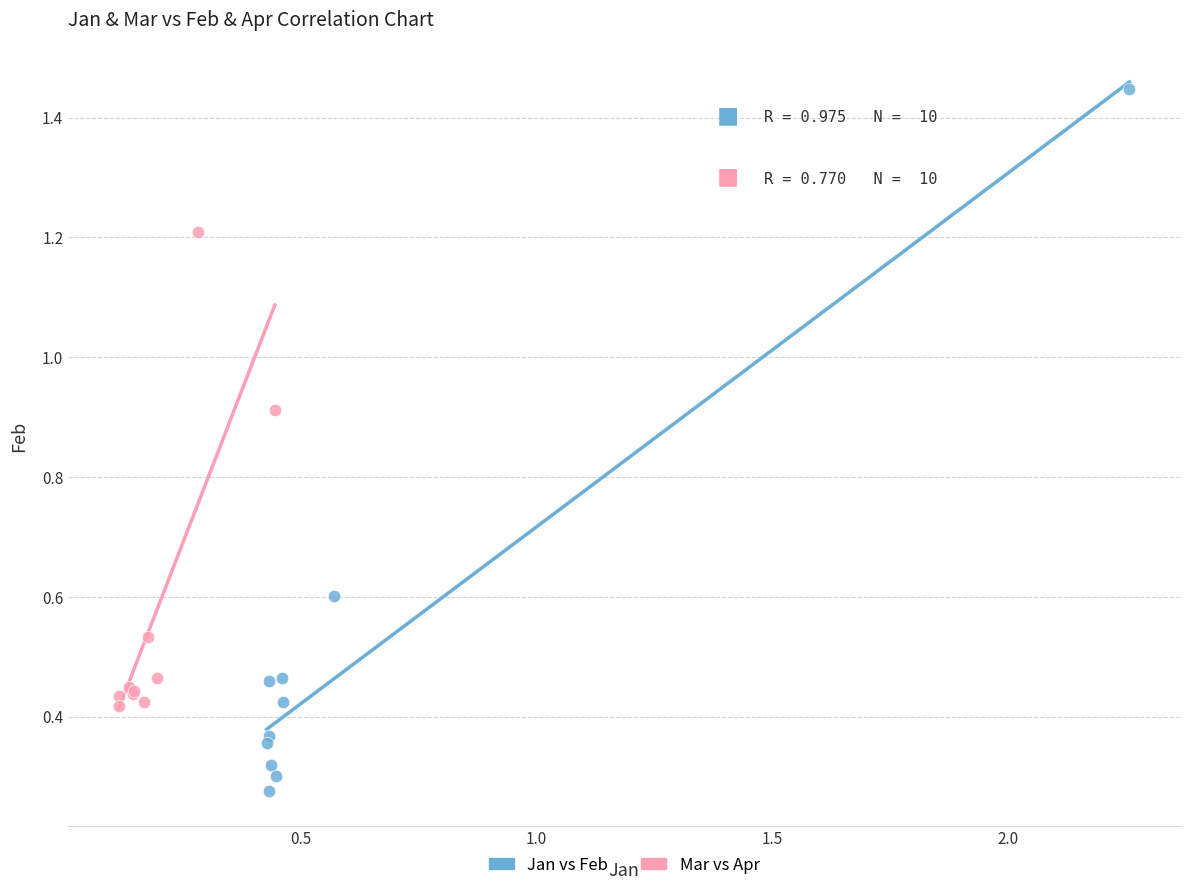

Which series has the widest spread of Y values?

Jan vs Feb